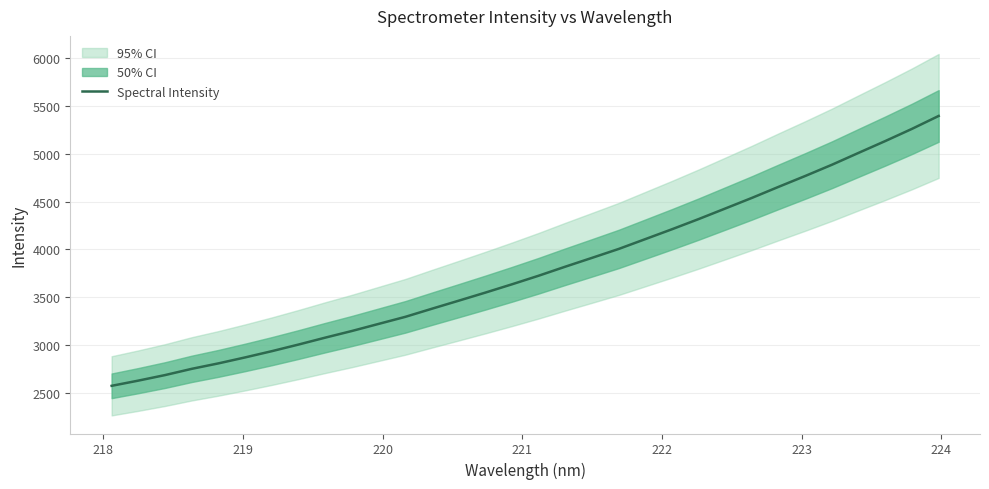

What is the difference between the maximum and minimum values?

2818.2